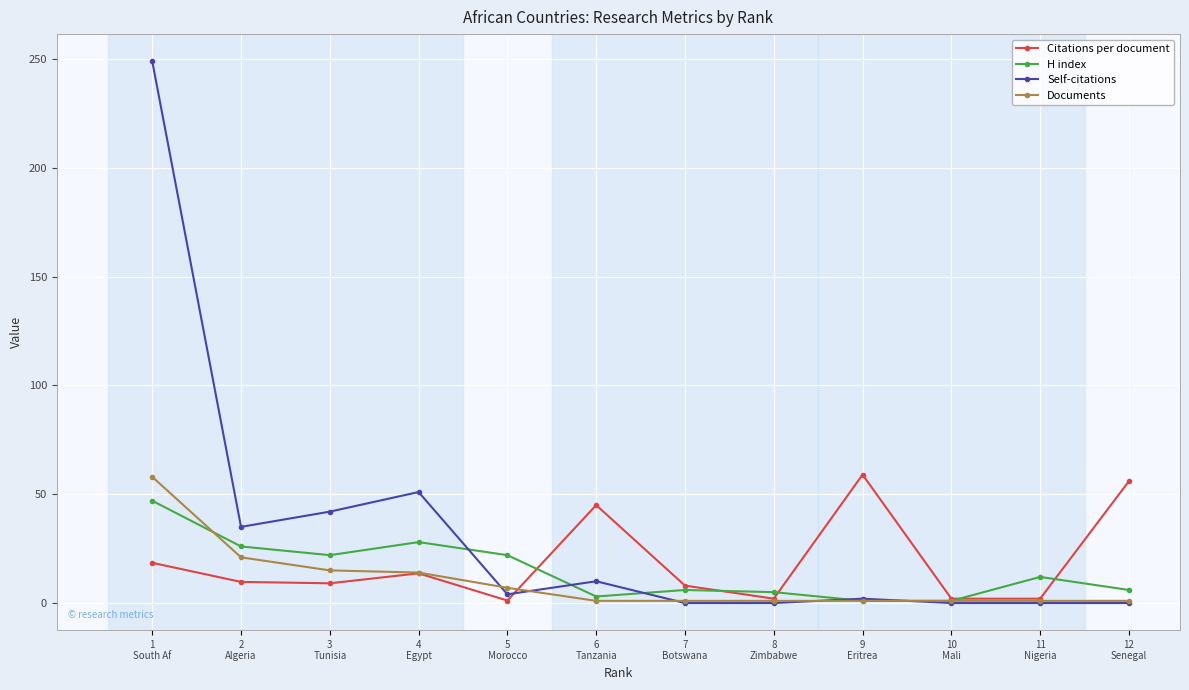

What position from the left is 3
Tunisia?

3